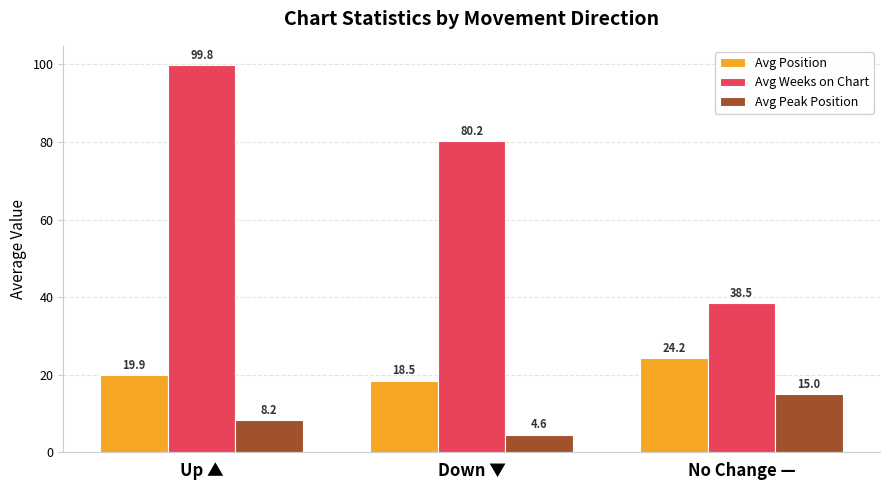

What is the maximum value for Avg Position?

24.2